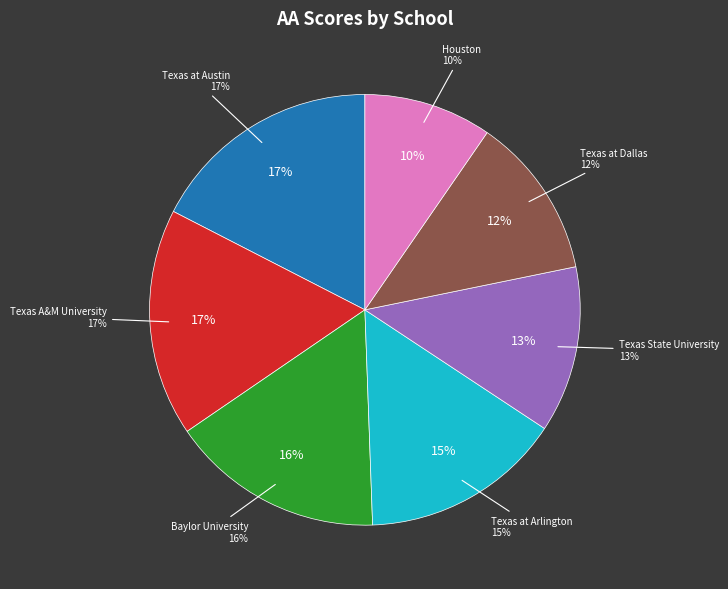

Which category has the smallest portion of the pie?

University of Houston